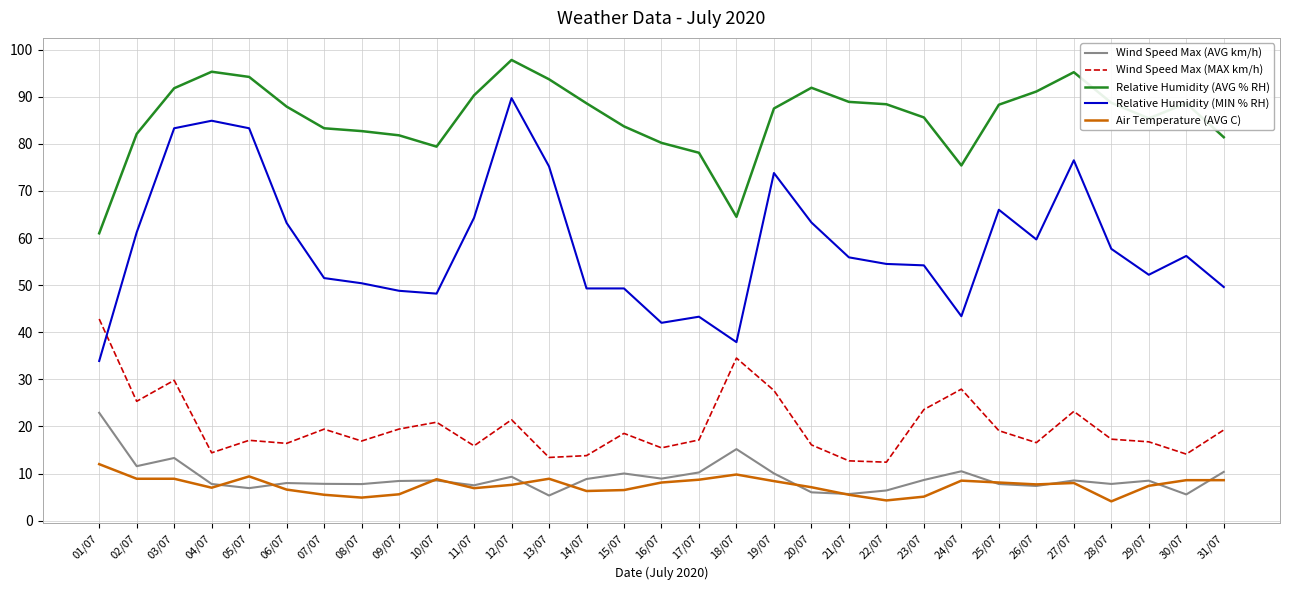

List the series in order of their peak value, lowest first.

Air Temperature (AVG C), Wind Speed Max (AVG km/h), Wind Speed Max (MAX km/h), Relative Humidity (MIN % RH), Relative Humidity (AVG % RH)